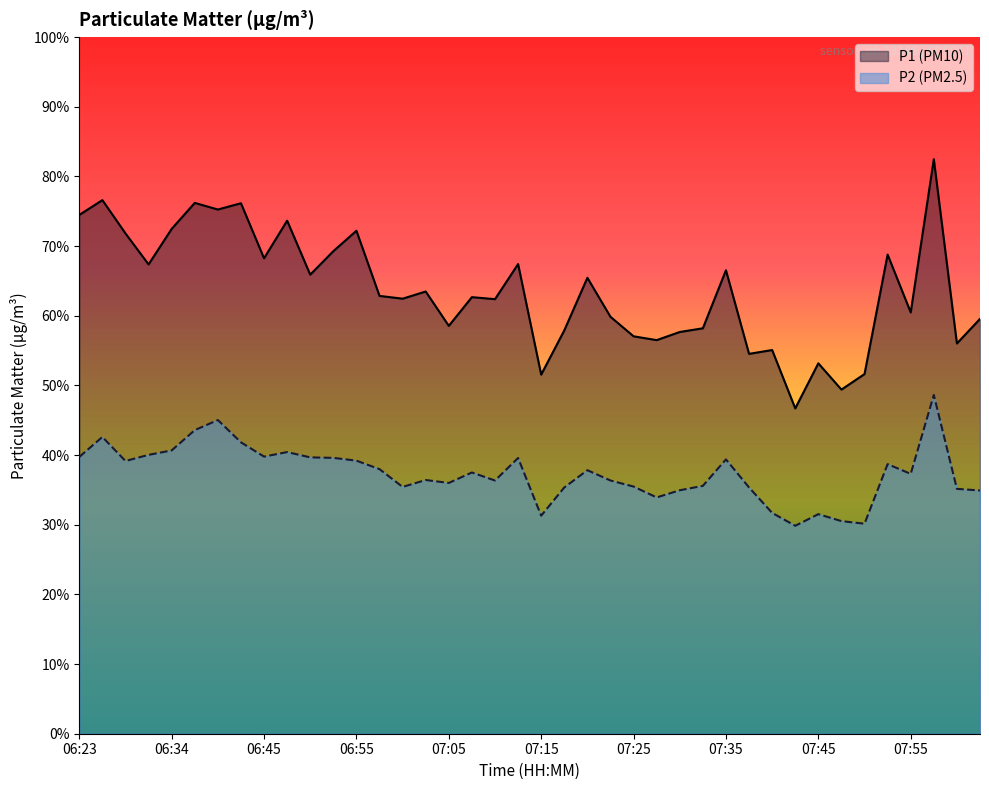

Which series has the largest total across all categories?

P1 (PM10)